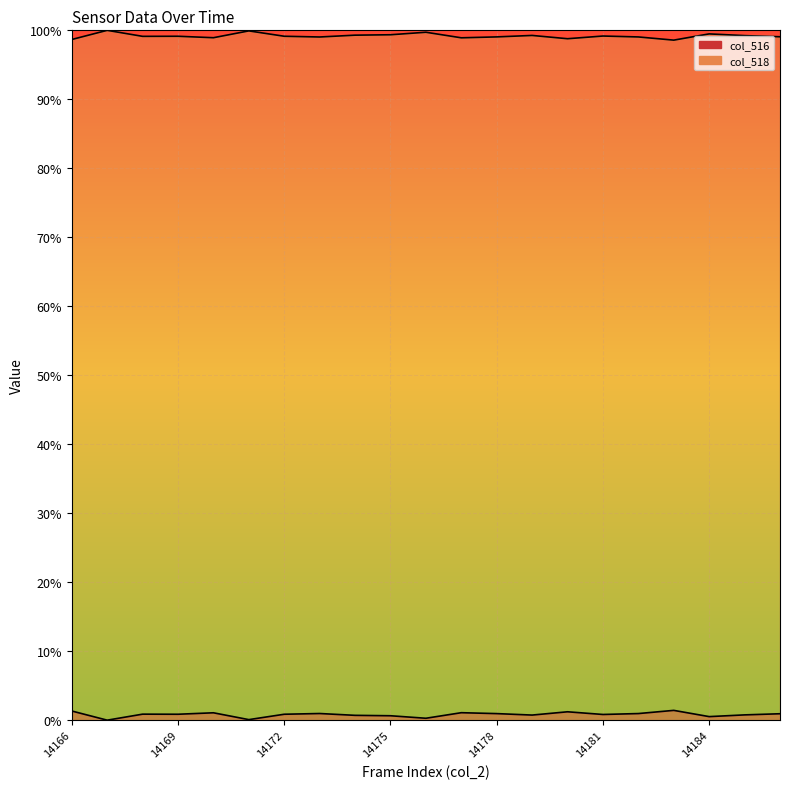

At how many categories does at least one series exceed 0?

21